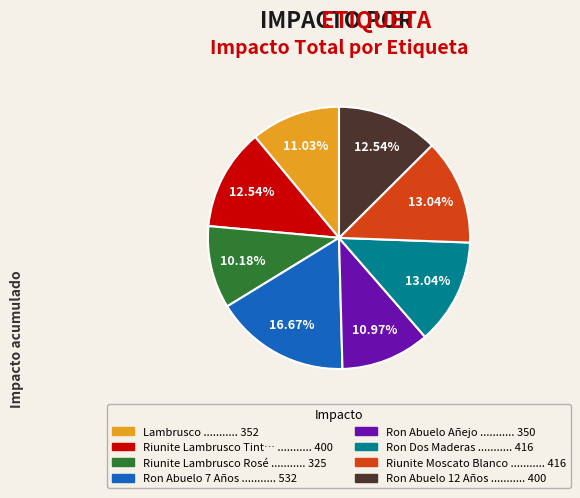

Is there a majority slice in this chart?

No